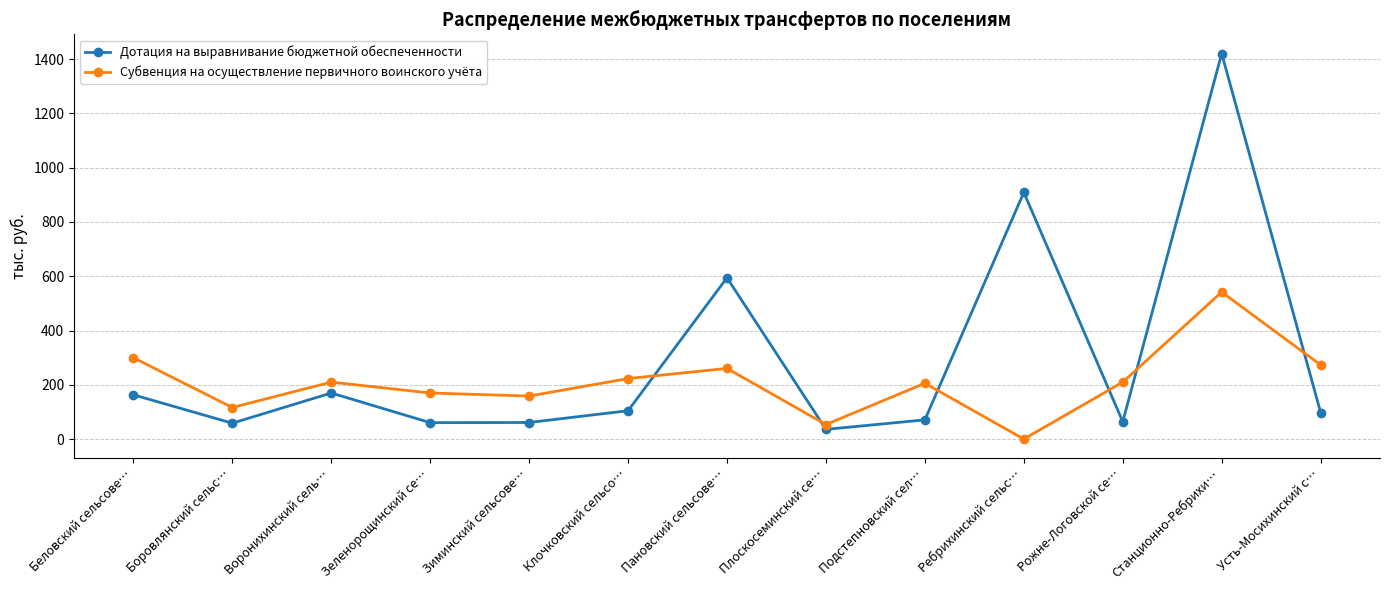

Which series has the largest range (max minus min)?

Дотация на выравнивание бюджетной обеспеченности